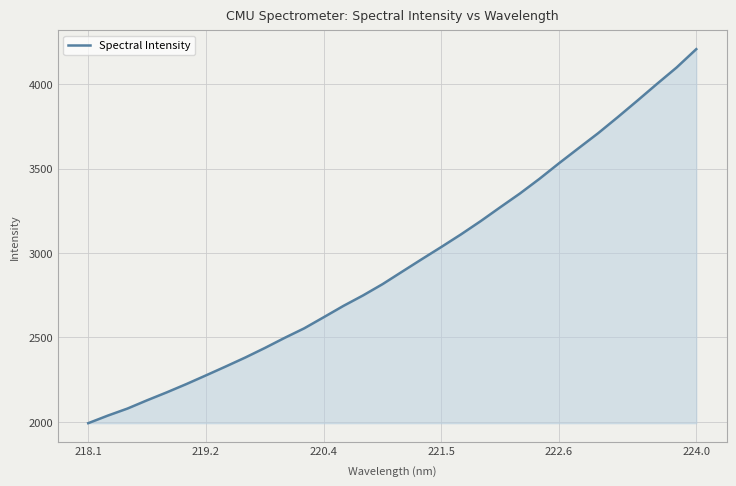

What is the difference between the maximum and minimum values?

2215.8